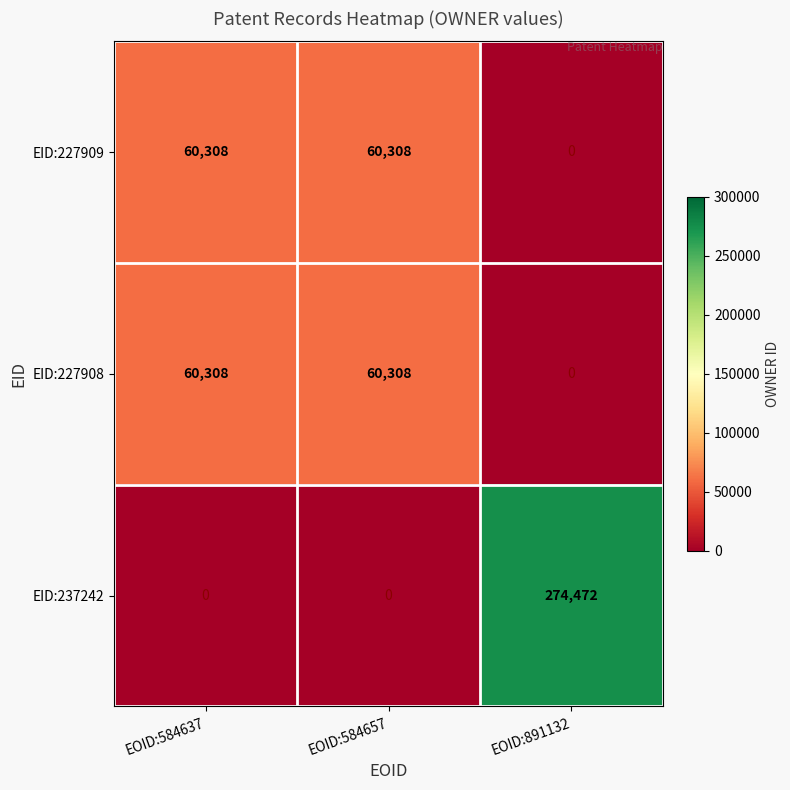

What is the difference between the EID:227908 values at EOID:891132 and EOID:584637?

60308